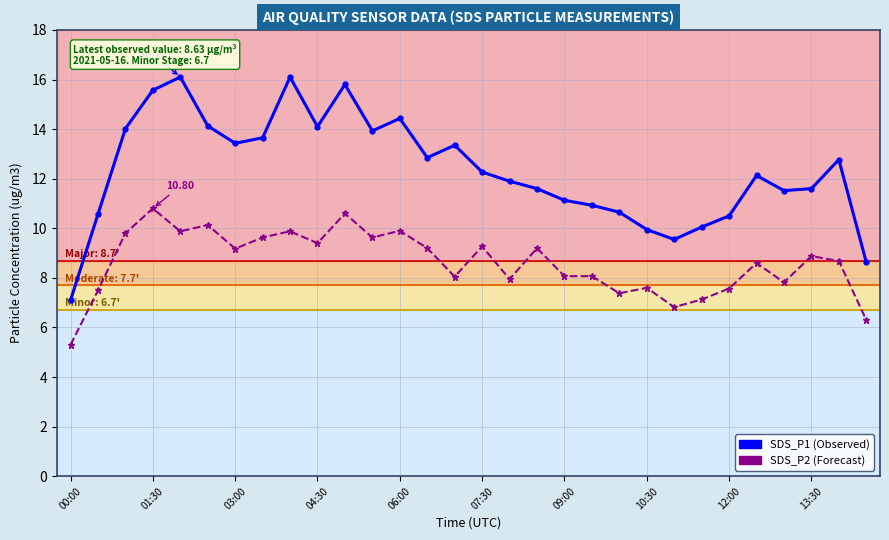

Count the number of categories in the chart.

30